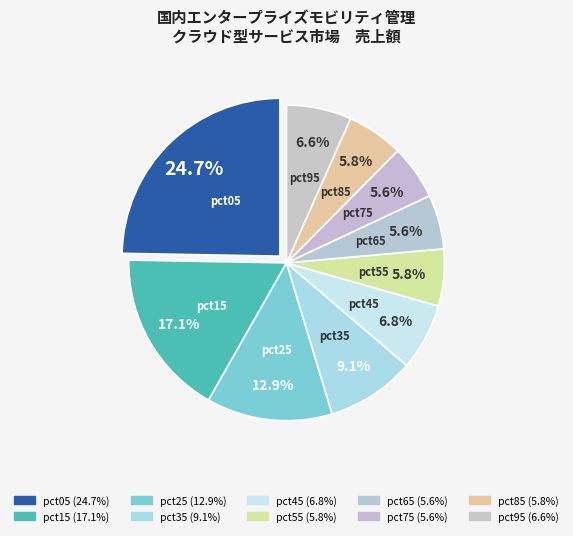

Count the number of slices in the pie.

10